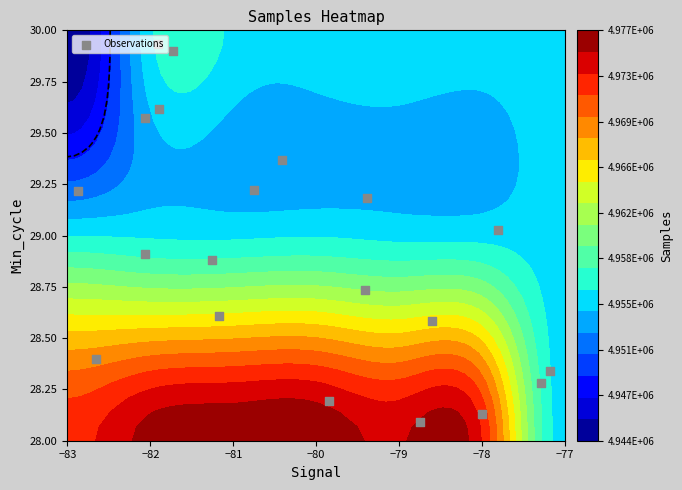

Is it true that the value at 10 is 46.9?

False